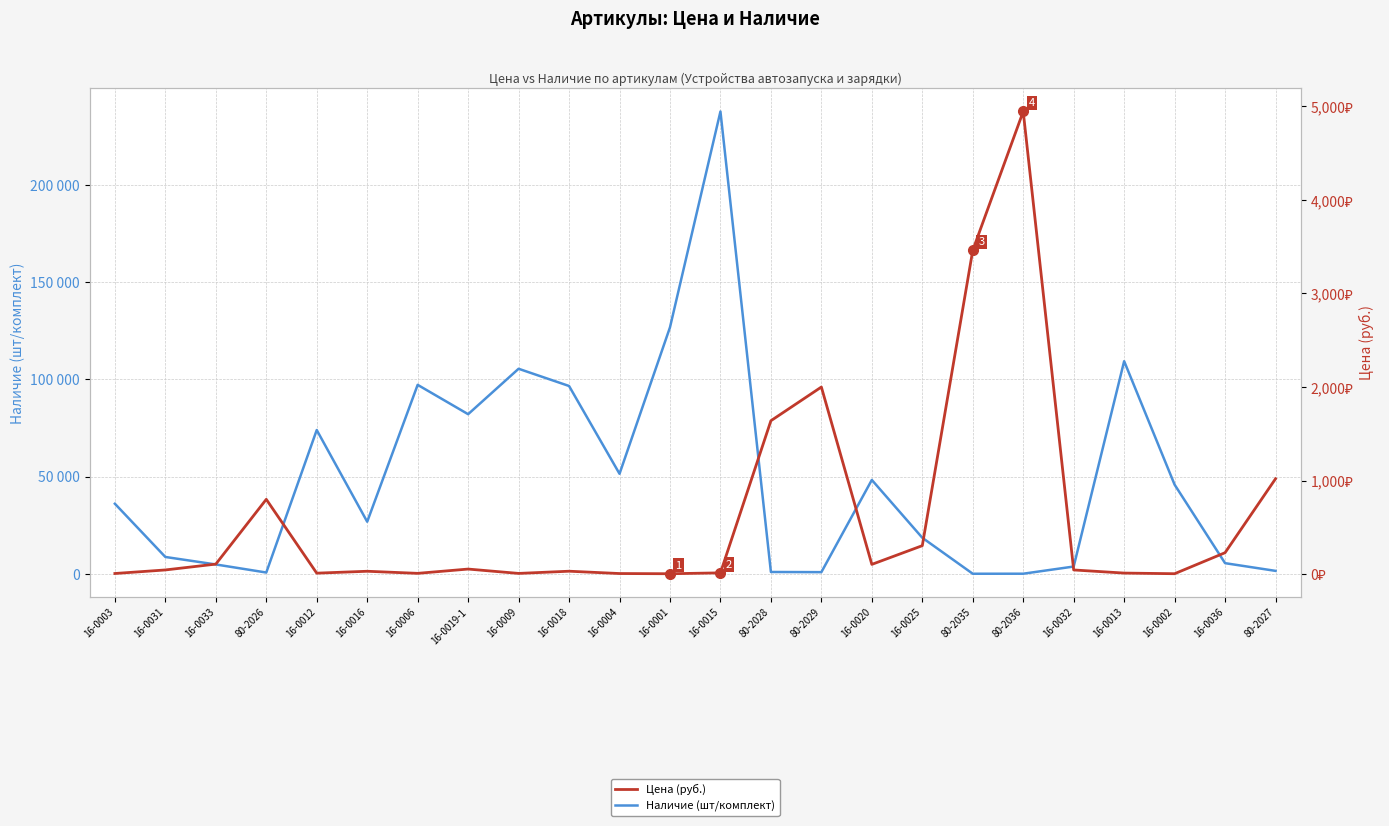

Reading right to left, list all the values displayed in this chart.

Наличие (шт/комплект): 1475.0	5440.0	45800.0	109300.0	3702.0	15.0	0.0	18506.0	48240.0	817.0	902.0	237699.0	126700.0	51400.0	96549.0	105400.0	82045.0	97133.0	26750.0	73900.0	627.0	4774.0	8626.0	36000.0
Цена (руб.): 1020.0	230.0	5.3	12.1	45.5	4944.2	3461.0	305.0	105.0	2000.0	1640.0	14.4	5.0	7.2	32.0	8.5	55.0	9.2	31.5	11.2	800.0	108.0	45.5	7.6